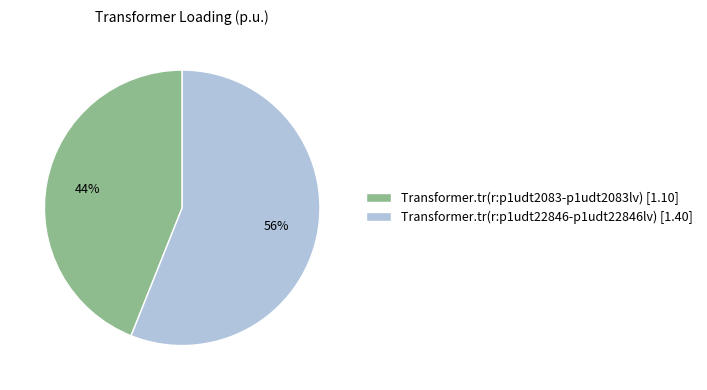

The Transformer.tr(r:p1udt22846-p1udt22846lv) slice represents 68% of the pie. True or false?

False